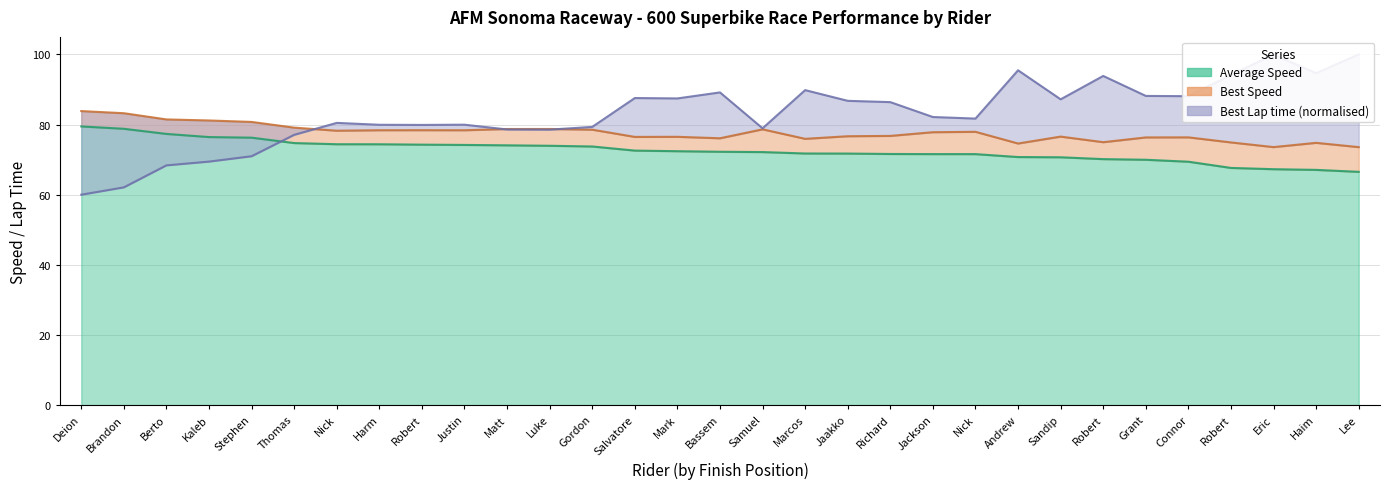

What is the average value of the Average Speed series?

72.6